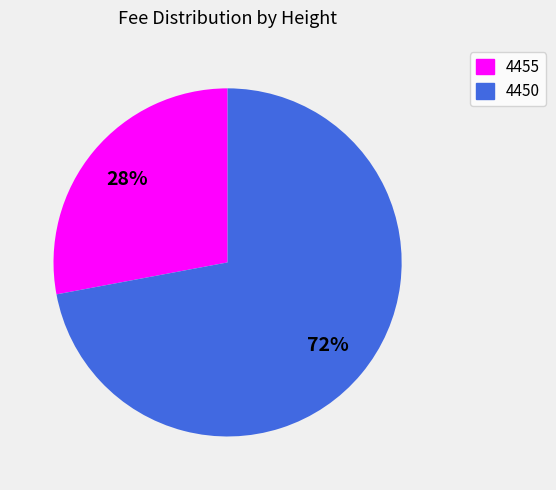

Combined, do 4455 and 4450 account for over 50%?

Yes